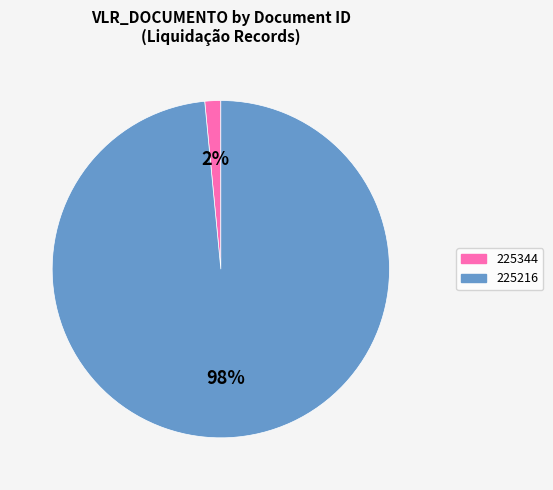

Rank the categories by value from highest to lowest.

225216, 225344